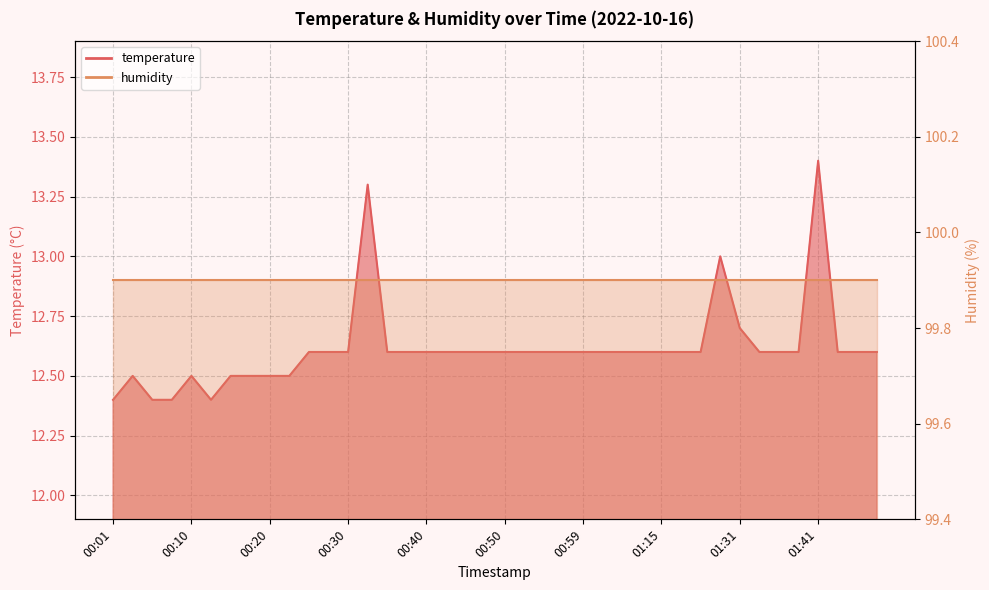

How many interior local valleys (lower than both neighbors) does the data have?

1